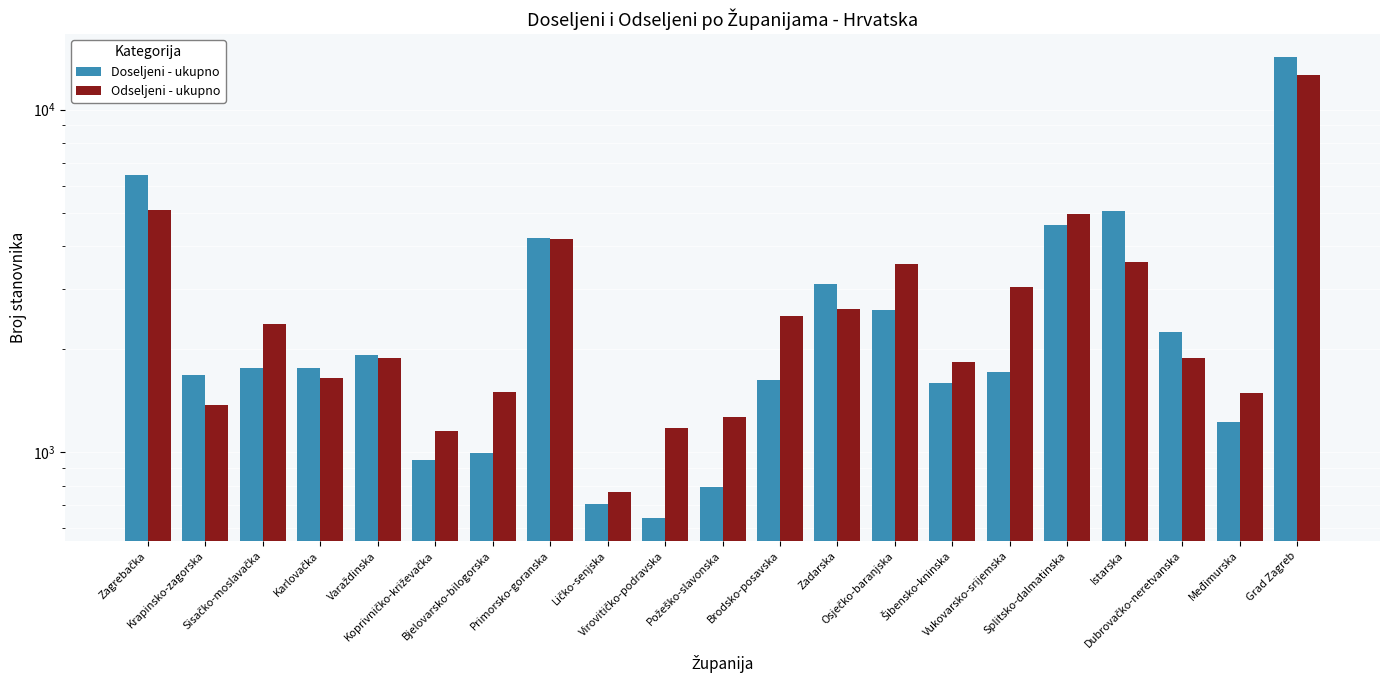

What value does the Doseljeni - ukupno series have at Krapinsko-zagorska, to the nearest 50?

1700